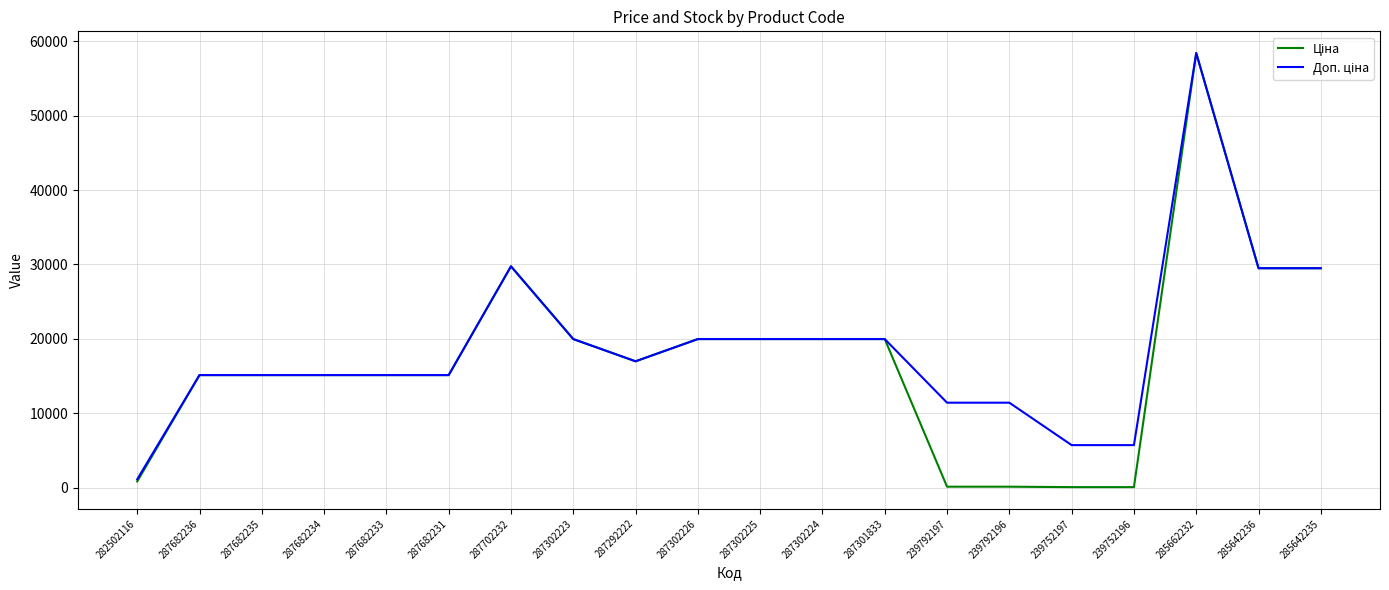

At which category is the sum across all series the highest?

285662232